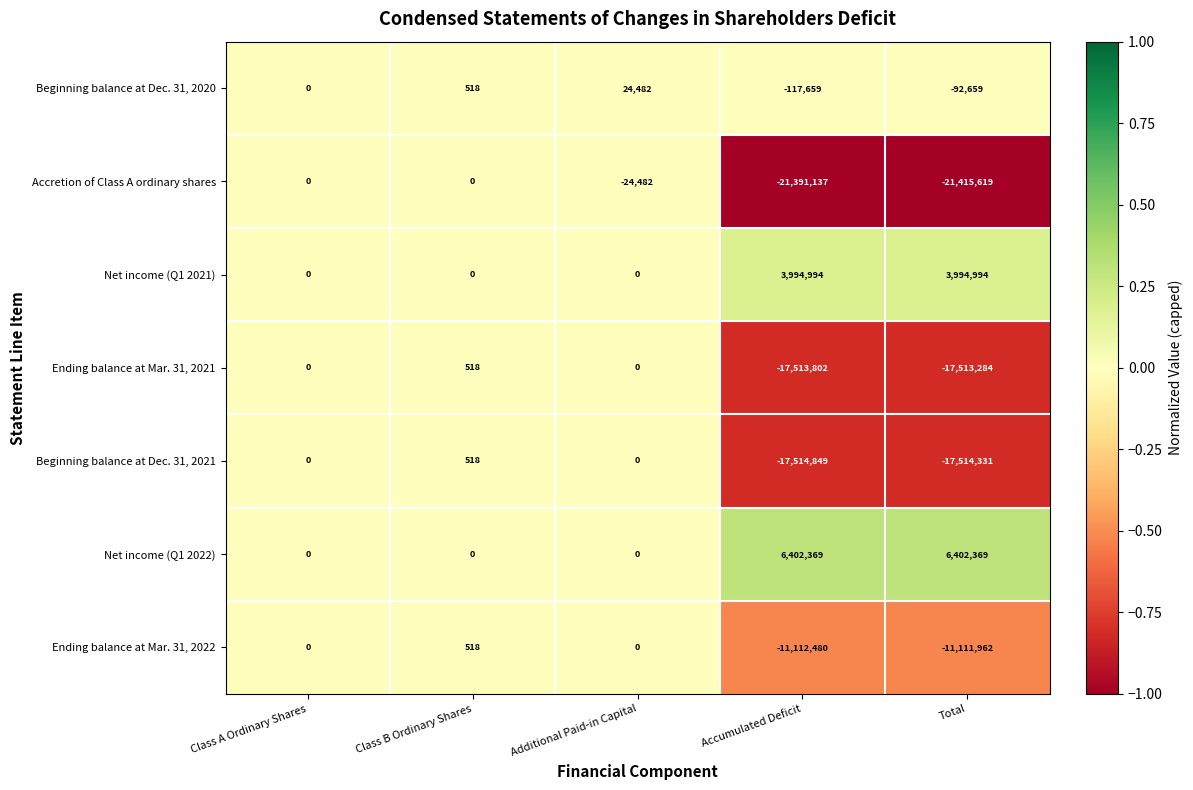

What is the difference between the highest and lowest values at Total?

27817988